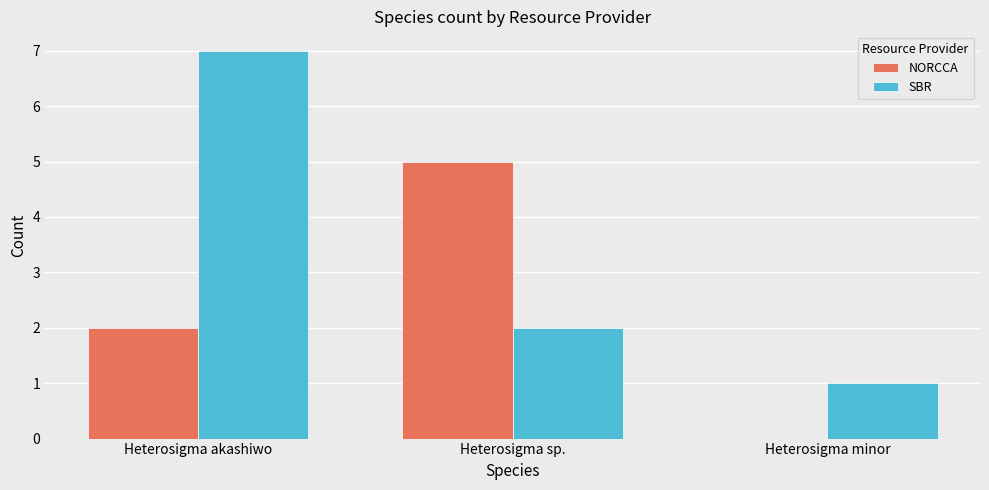

What is the sum of the NORCCA values at Heterosigma minor and Heterosigma sp.?

5